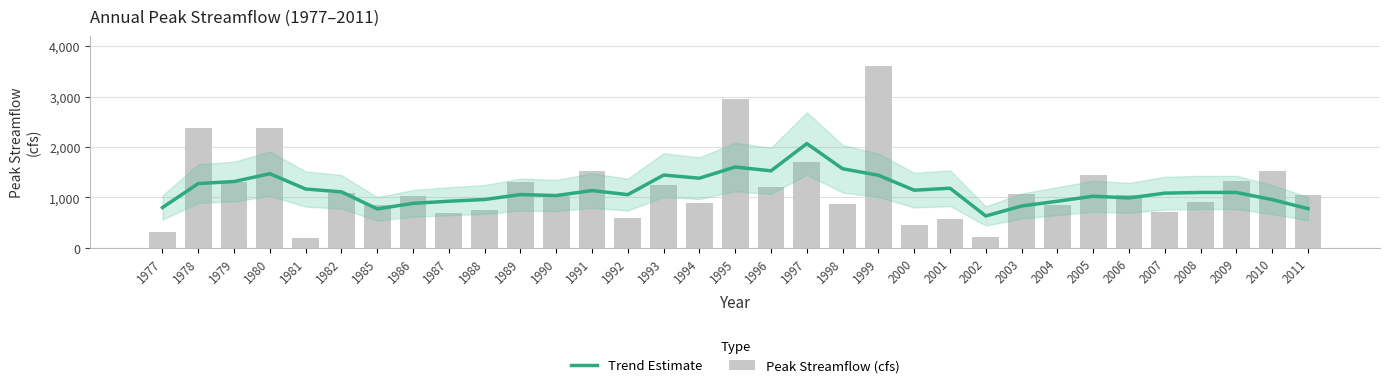

What is the value of the Trend Estimate bar at the 6th from the left?

1110.2